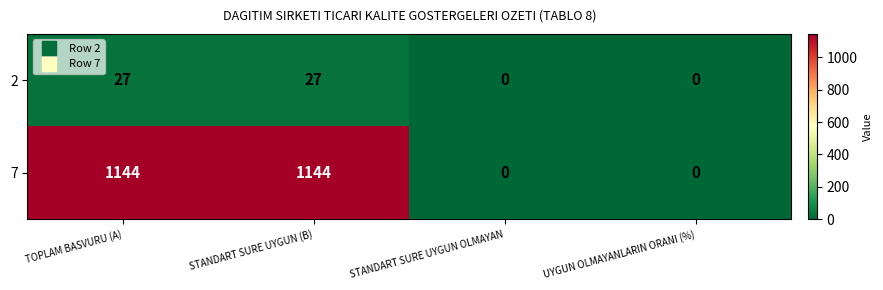

What is the sum of all 7 values?

2288